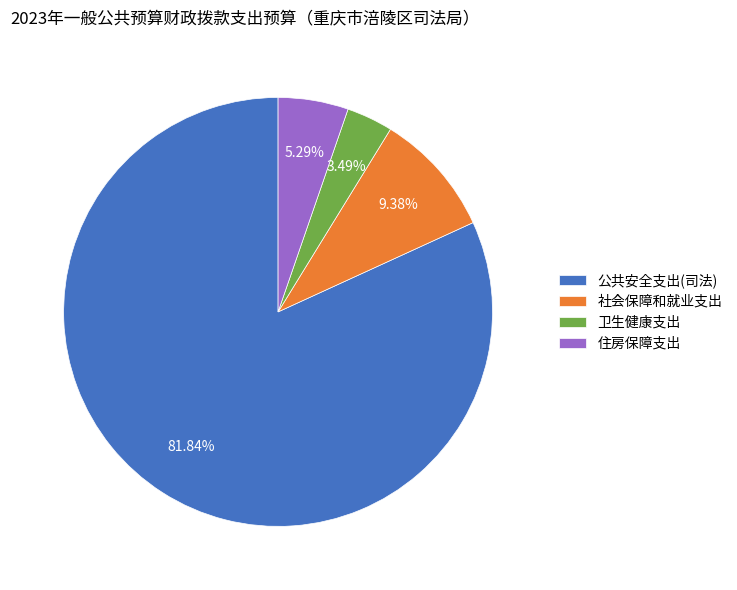

Count the number of slices in the pie.

4